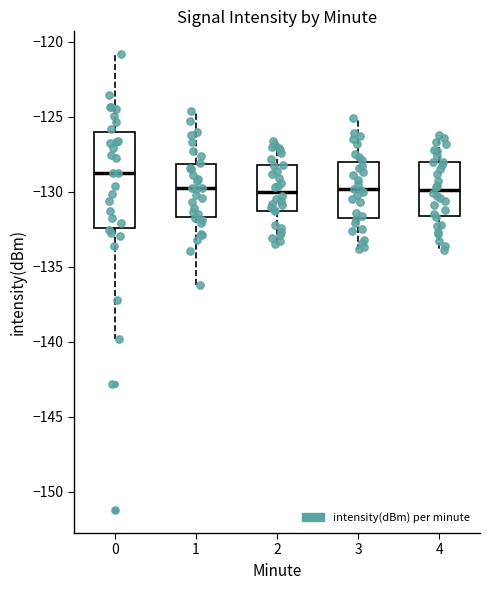

Reading left to right, transcribe this box plot: for each box, give where its median line is, the range the box spans, and where its two whiskers end, as read against the y-axis. The values are not printed on the chart, so give them approximately, as read against the axis.

0: median -129.0, box -132.5 to -126.0, whiskers -140.0 to -121.0
1: median -130.0, box -131.5 to -128.0, whiskers -136.5 to -124.5
2: median -130.0, box -131.5 to -128.0, whiskers -133.5 to -126.5
3: median -130.0, box -131.5 to -128.0, whiskers -134.0 to -125.0
4: median -130.0, box -131.5 to -128.0, whiskers -134.0 to -126.0